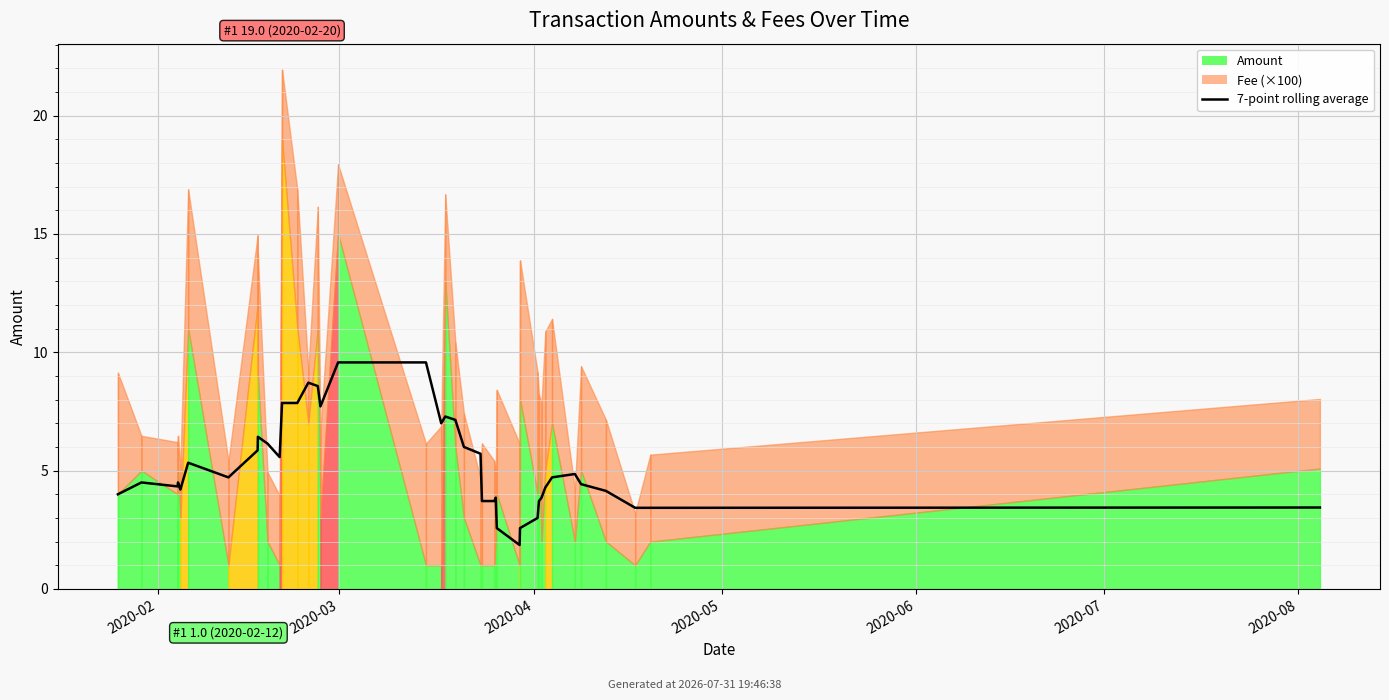

Read the value at 26.

2.6